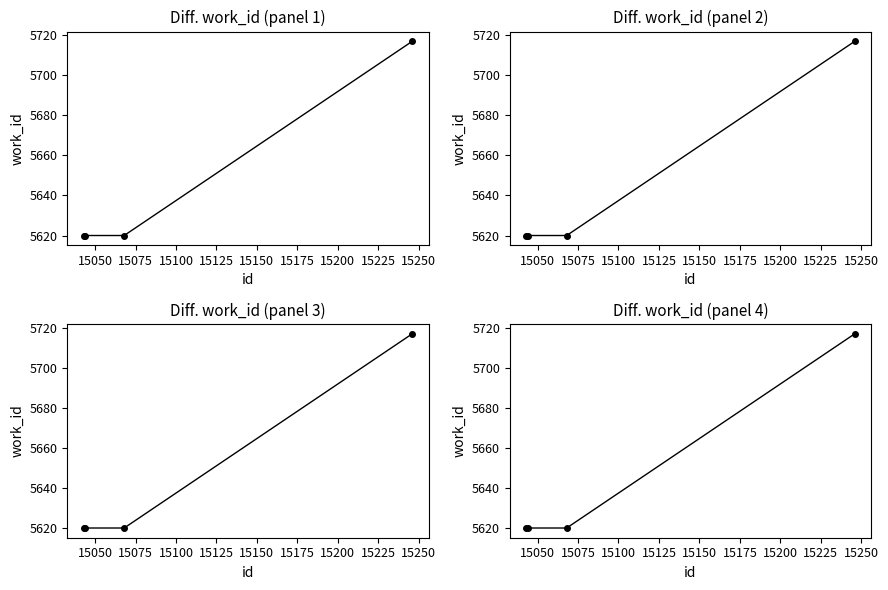

What is the sum of all values?

22577